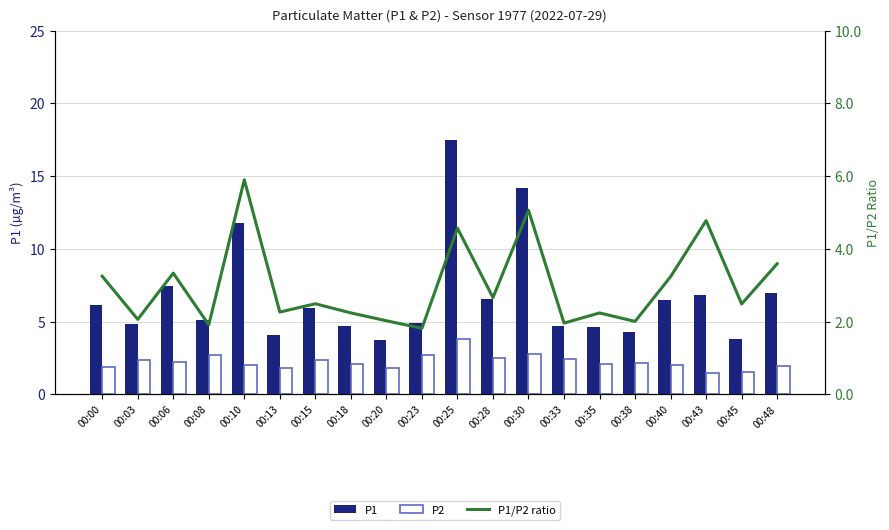

What are all the series names shown in the legend?

P1, P2, P1/P2 ratio